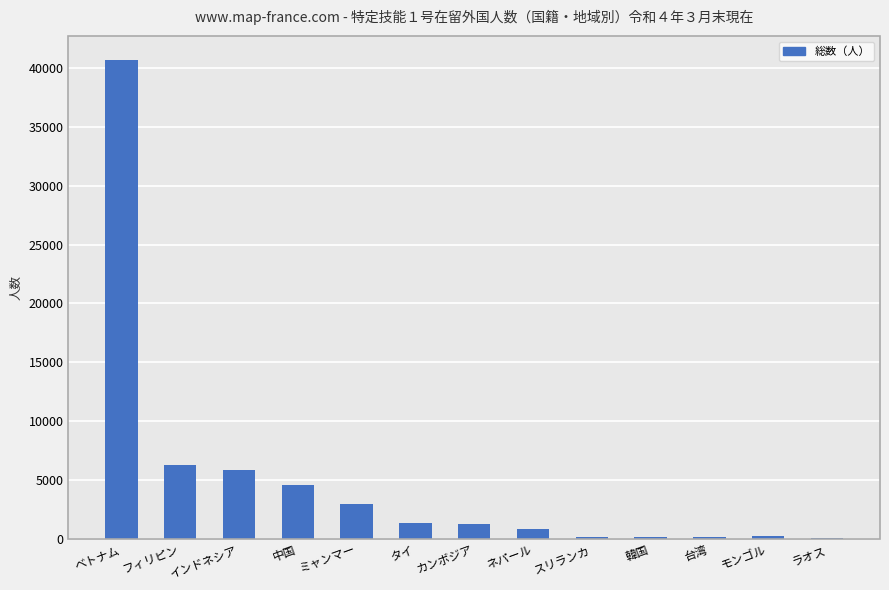

At which label does the data first exceed 1298?

ベトナム